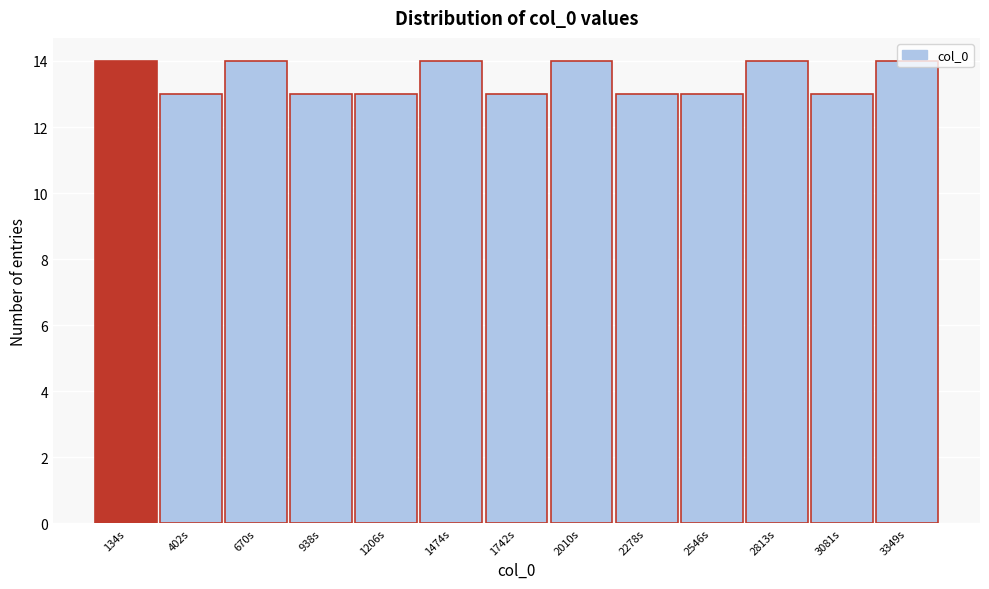

What is the value of the 7th bar from the left?

13